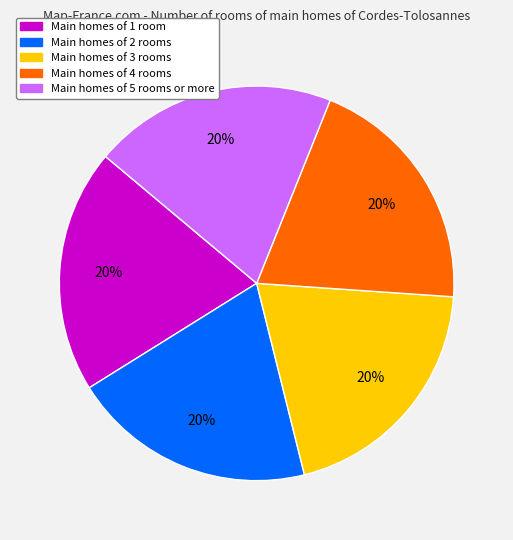

How many slices are in this pie chart?

5